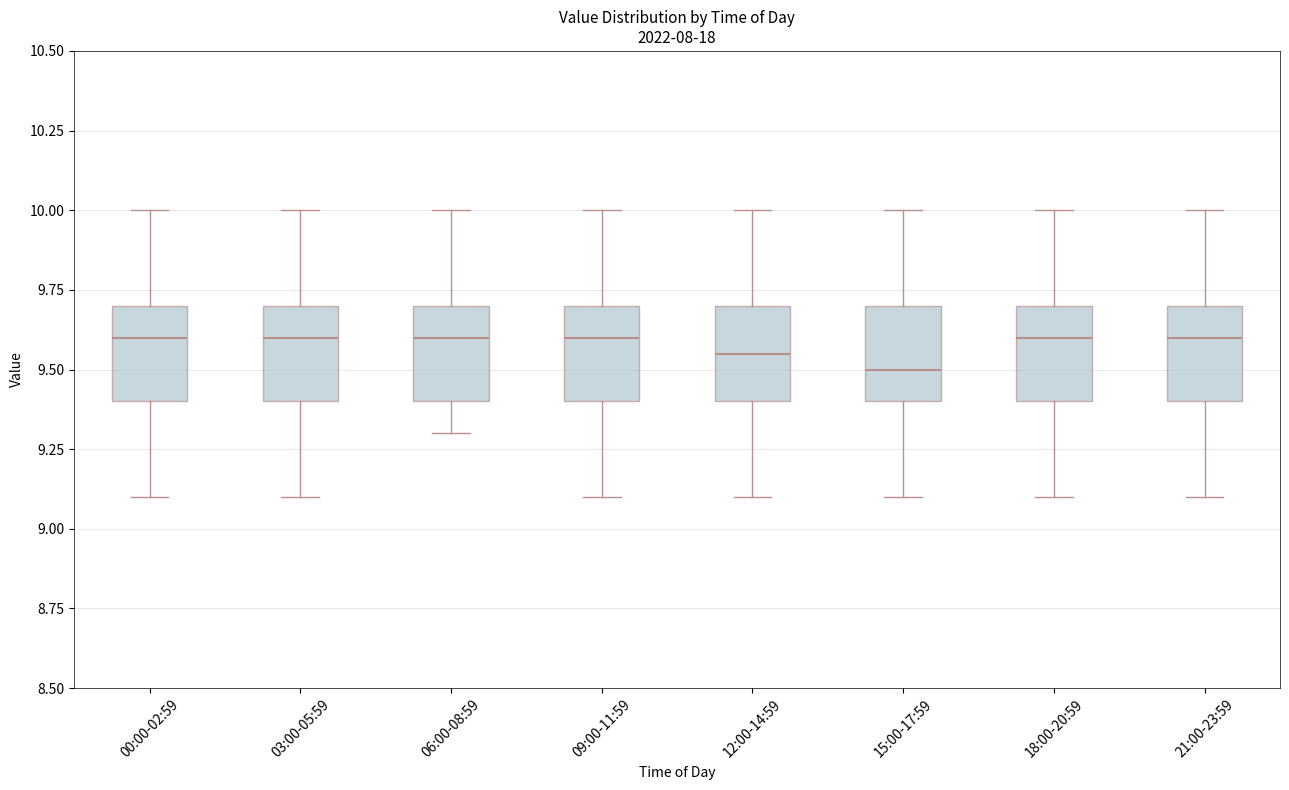

Reading left to right, read every box against the y-axis: the position of its median line, the range the box covers, and the ends of its whiskers. The values are not printed on the chart, so give them approximately, as read against the axis.

00:00-02:59: median 9.60, box 9.40 to 9.70, whiskers 9.10 to 10.00
03:00-05:59: median 9.60, box 9.40 to 9.70, whiskers 9.10 to 10.00
06:00-08:59: median 9.60, box 9.40 to 9.70, whiskers 9.30 to 10.00
09:00-11:59: median 9.60, box 9.40 to 9.70, whiskers 9.10 to 10.00
12:00-14:59: median 9.55, box 9.40 to 9.70, whiskers 9.10 to 10.00
15:00-17:59: median 9.50, box 9.40 to 9.70, whiskers 9.10 to 10.00
18:00-20:59: median 9.60, box 9.40 to 9.70, whiskers 9.10 to 10.00
21:00-23:59: median 9.60, box 9.40 to 9.70, whiskers 9.10 to 10.00